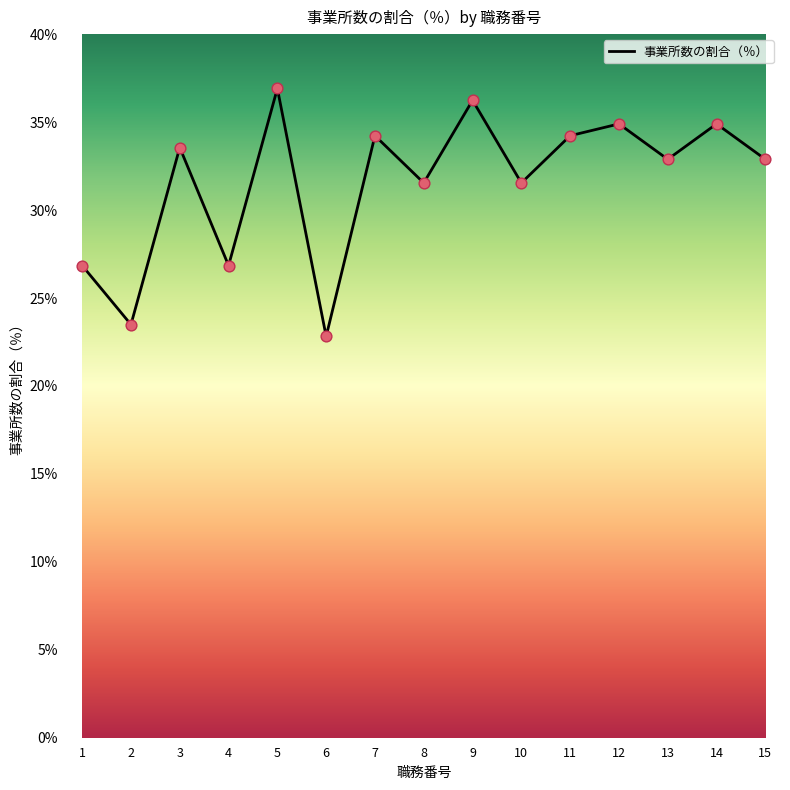

Between 5 and 4, which is larger?

5